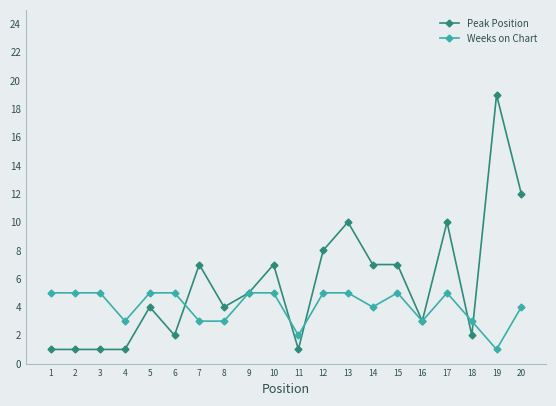

What are all the series names shown in the legend?

Peak Position, Weeks on Chart